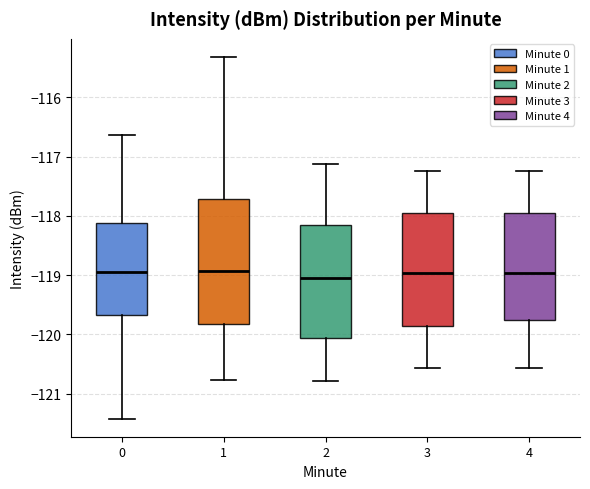

Which box is the tallest, from its lower edge to its upper edge?

1